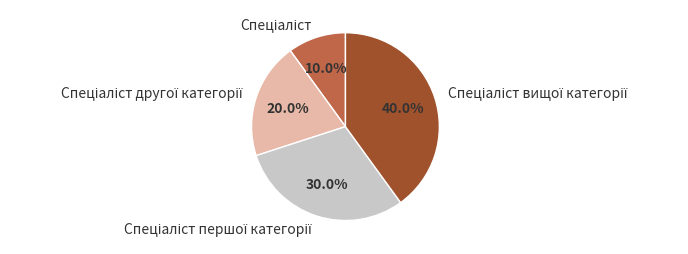

How many slices are in this pie chart?

4